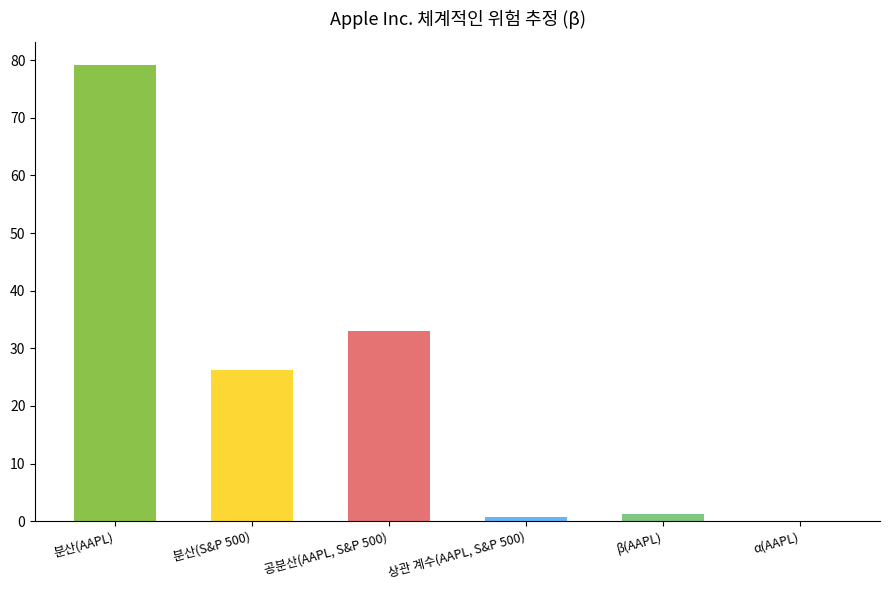

True or false: the data shows 1.3 at β(AAPL).

True